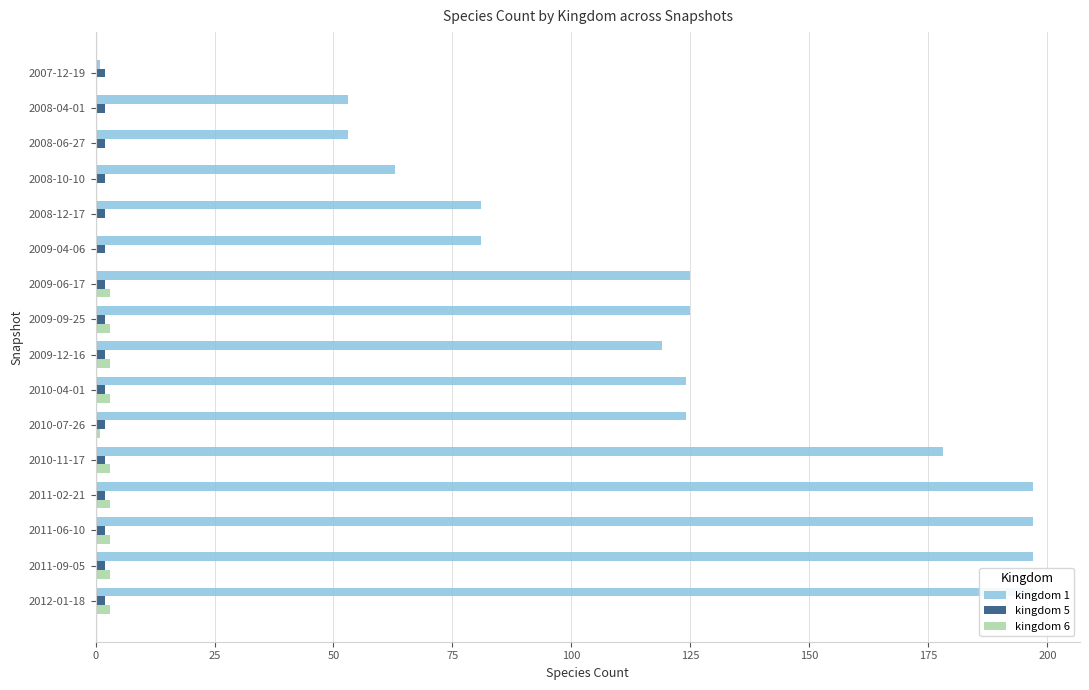

How many distinct data groups are displayed?

3